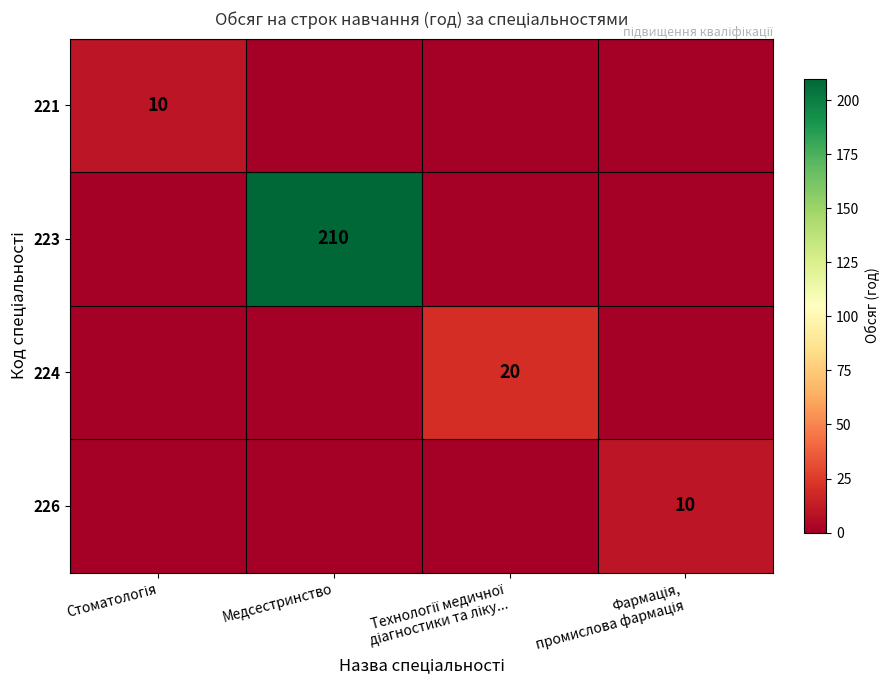

What is the total value across all series at Стоматологія?

10